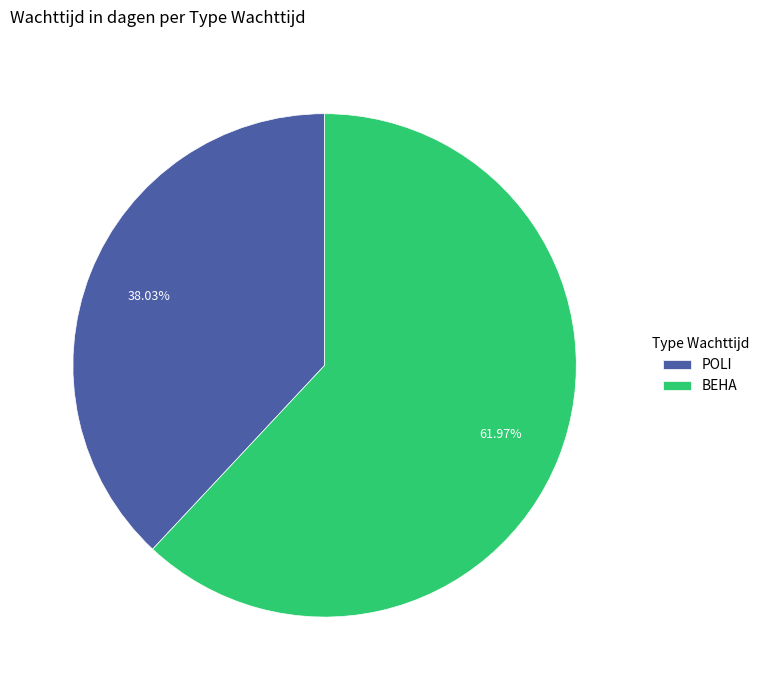

Do POLI and BEHA together represent more than half of the pie?

Yes